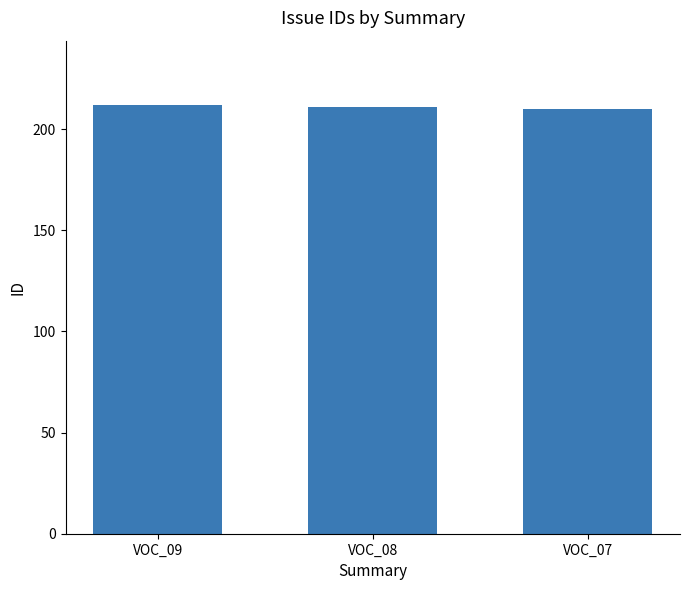

Is it true that the value at VOC_08 is 91?

False